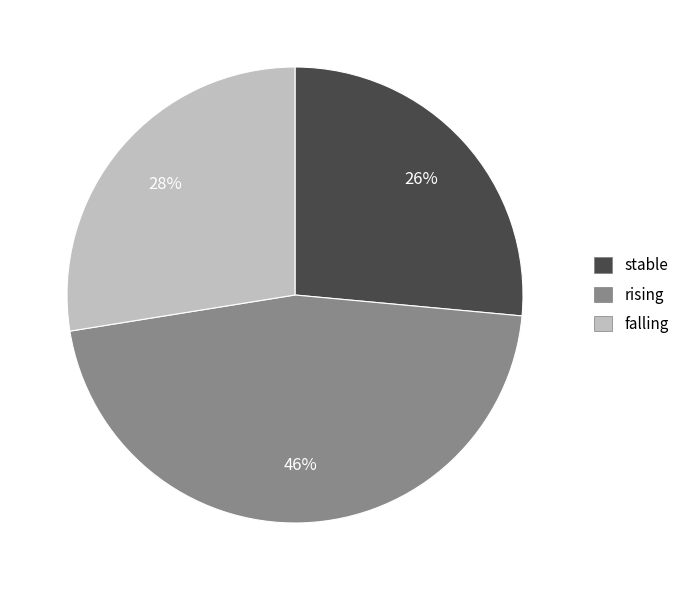

To the nearest percent, what is the average slice percentage?

33%